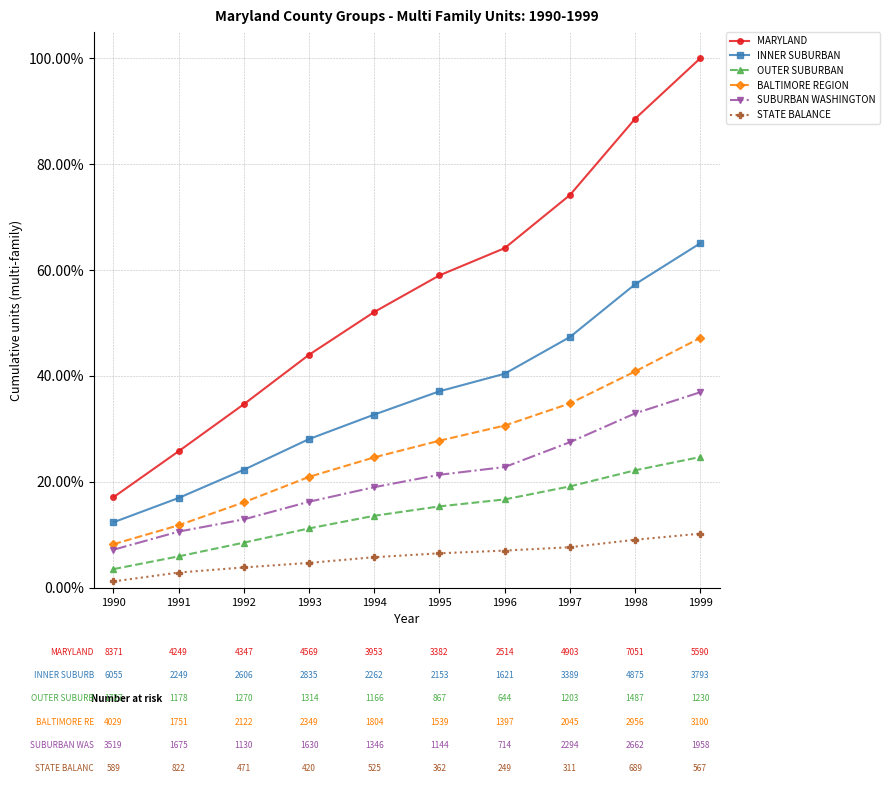

What is the difference between the MARYLAND values at 1994 and 1992?

17.4